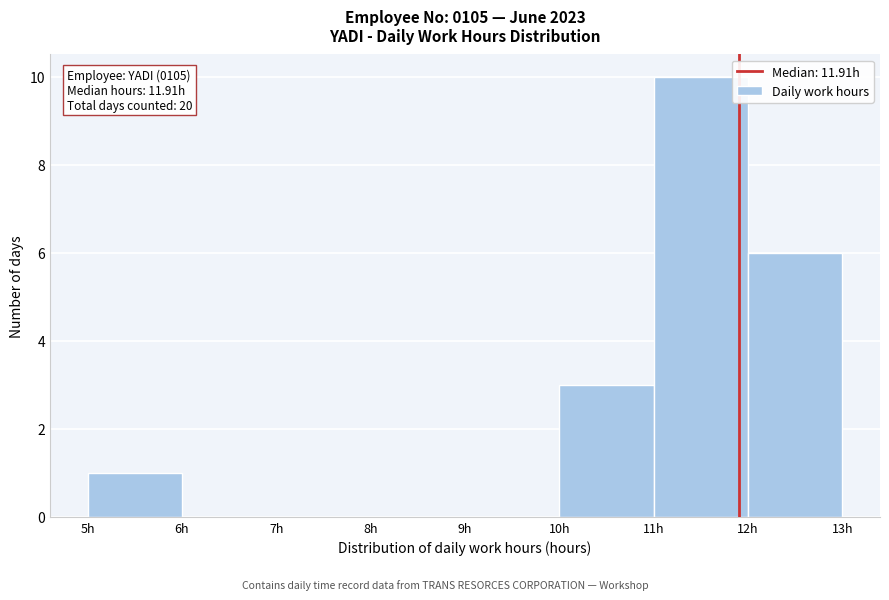

Which range on the x-axis has the tallest bar?

11 to 12